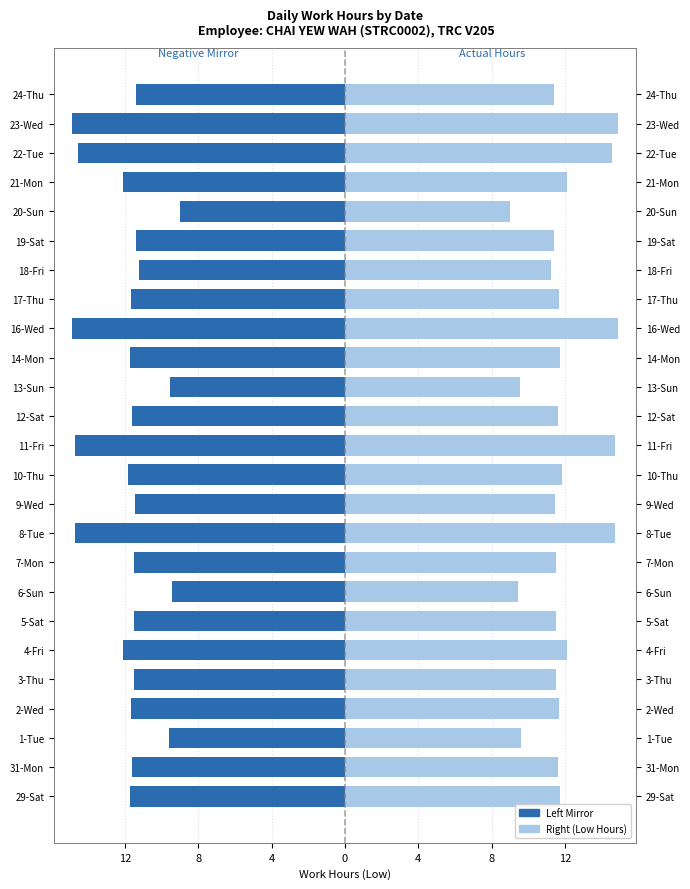

At which category is the sum across all series the highest?

29-Sat